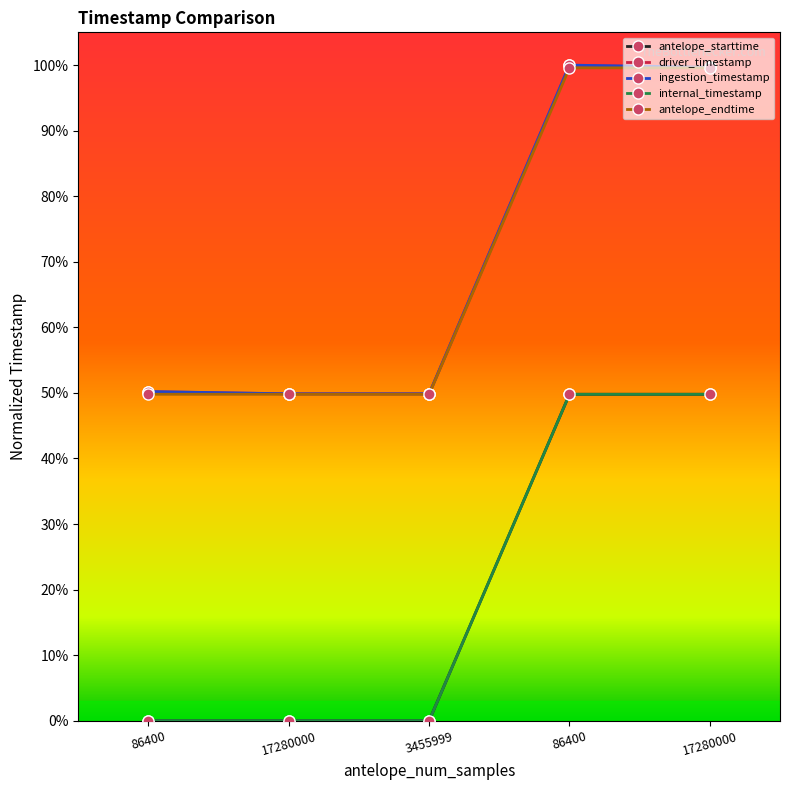

Is this an area chart (filled region under the line)?

No